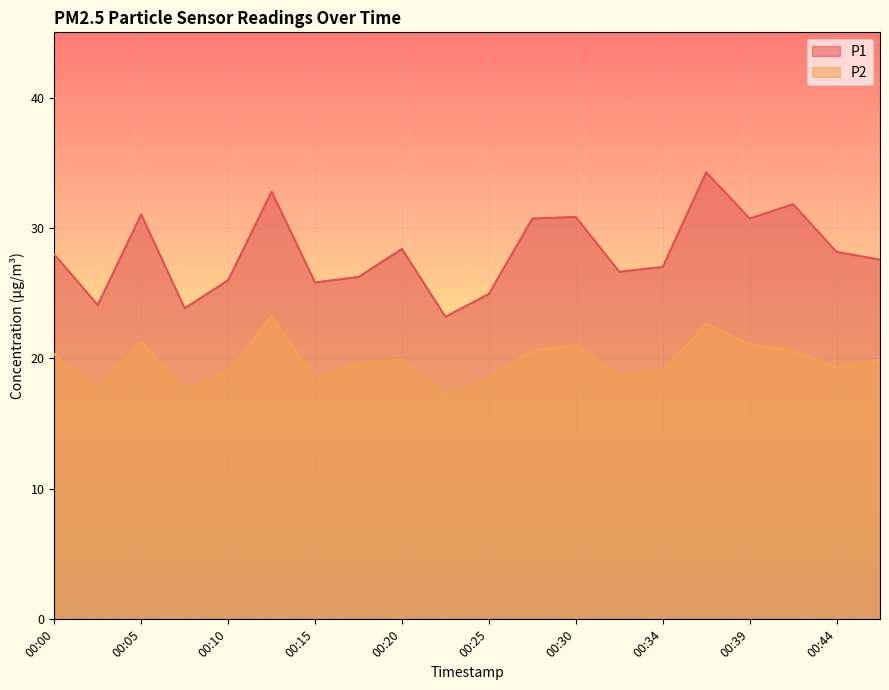

At which category does the chart reach its peak across all series?

00:37